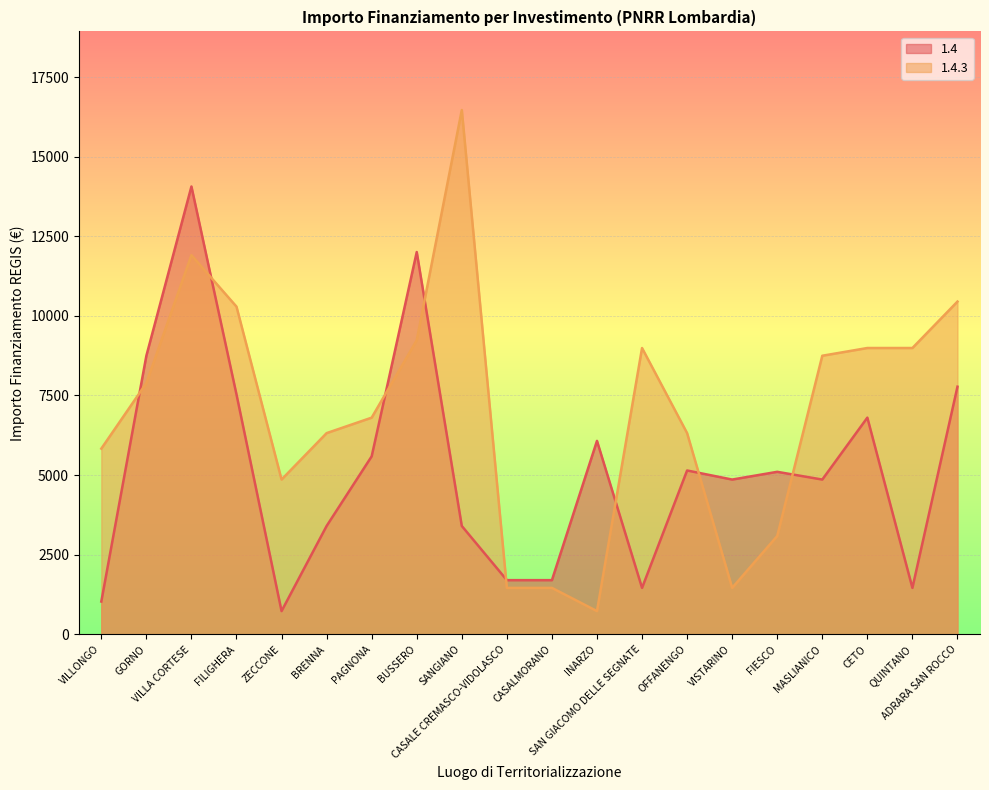

What is the total value across all series at QUINTANO?

10449